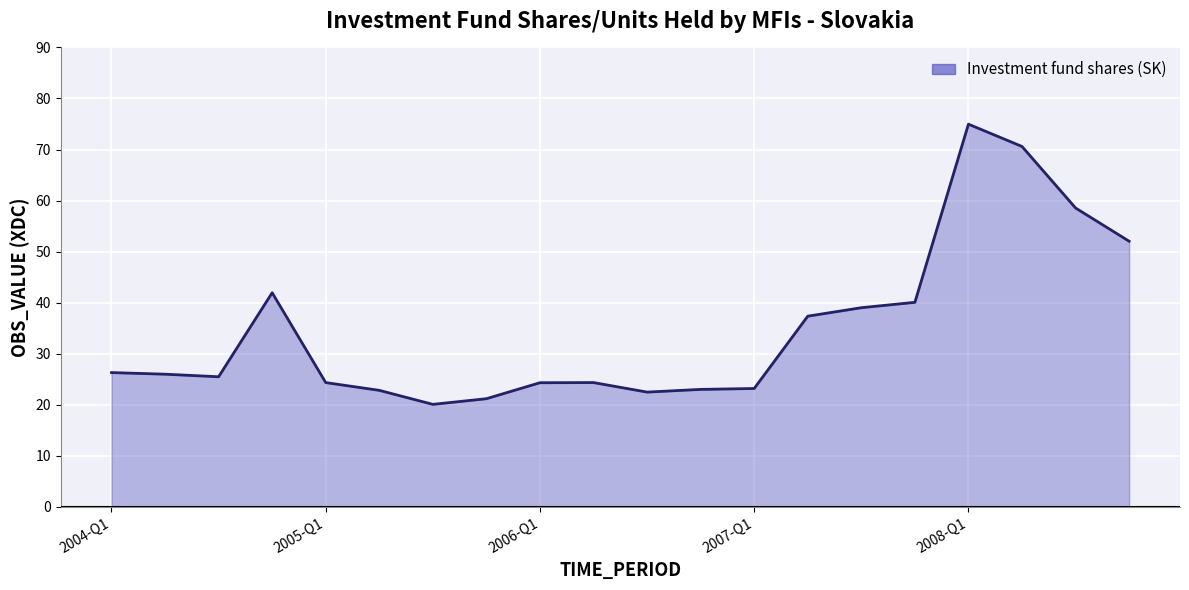

What is the maximum value shown in the chart?

75.0